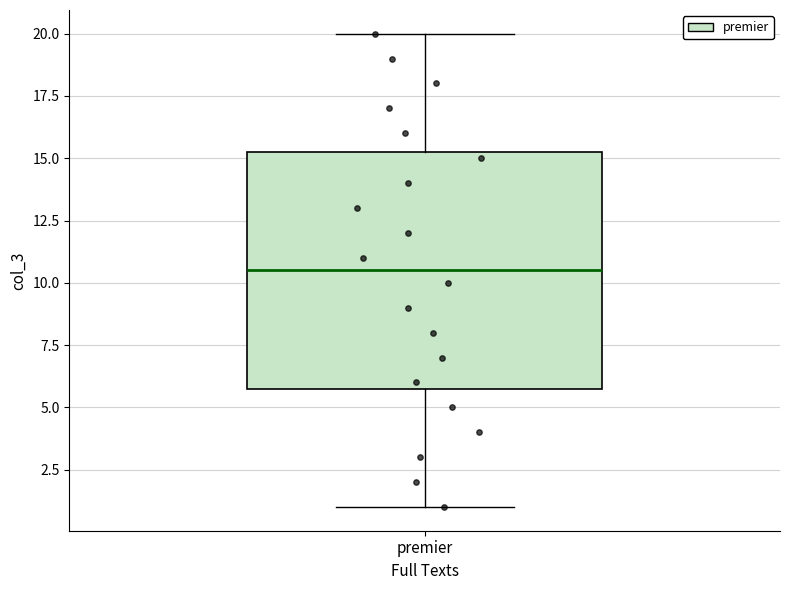

Where is the upper edge of the box for premier on the y-axis? The values are not printed on the chart, so give them approximately, as read against the axis.

15.5